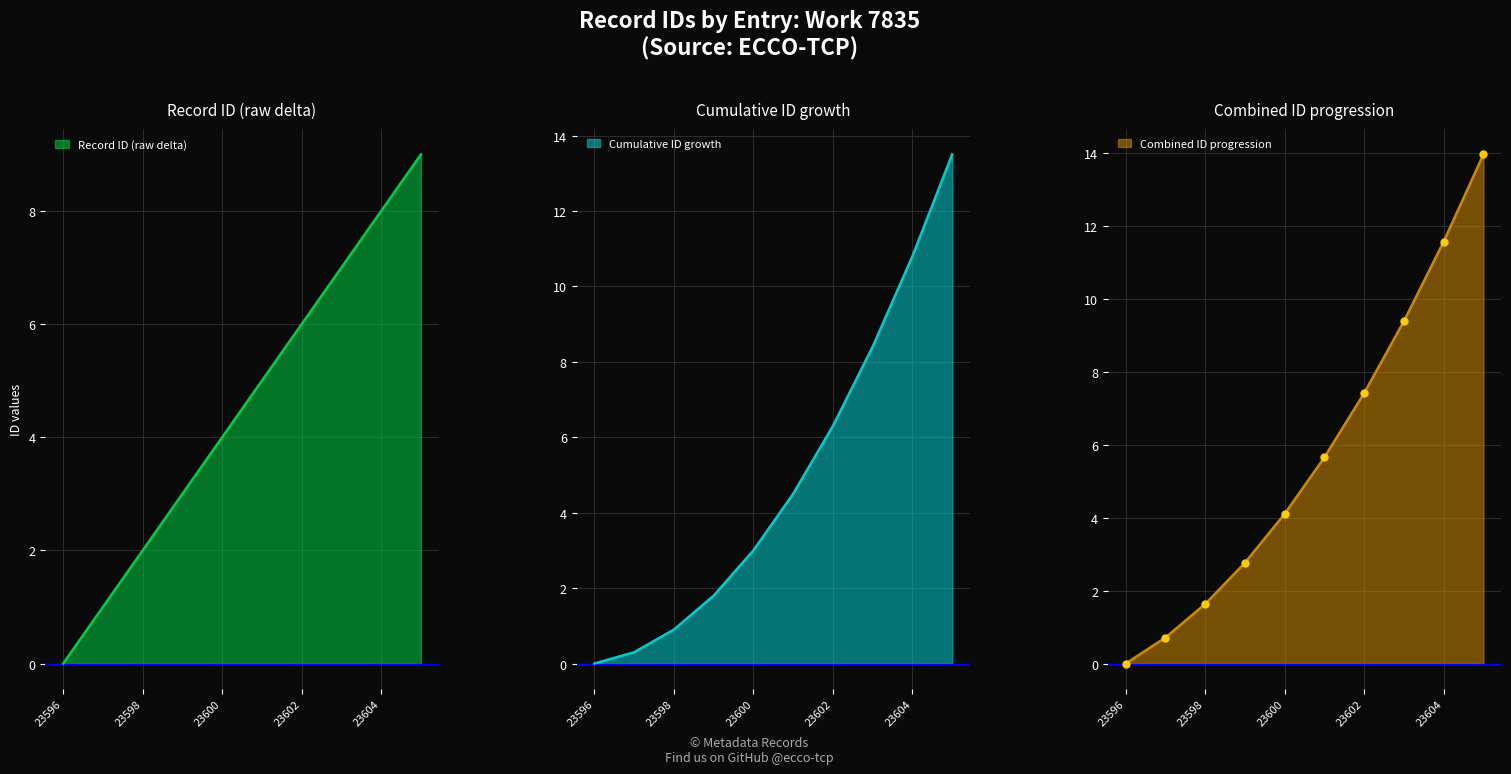

The Record ID (raw delta) series shows 6 at 23596. True or false?

False